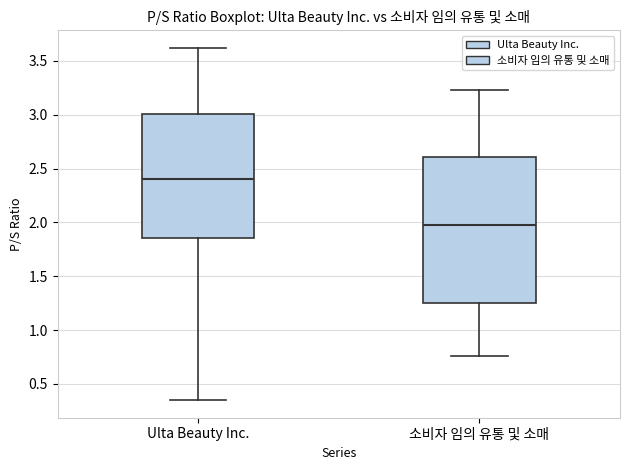

Comparing the boxes themselves (not the whiskers), which one is the tallest?

소비자 임의 유통 및 소매